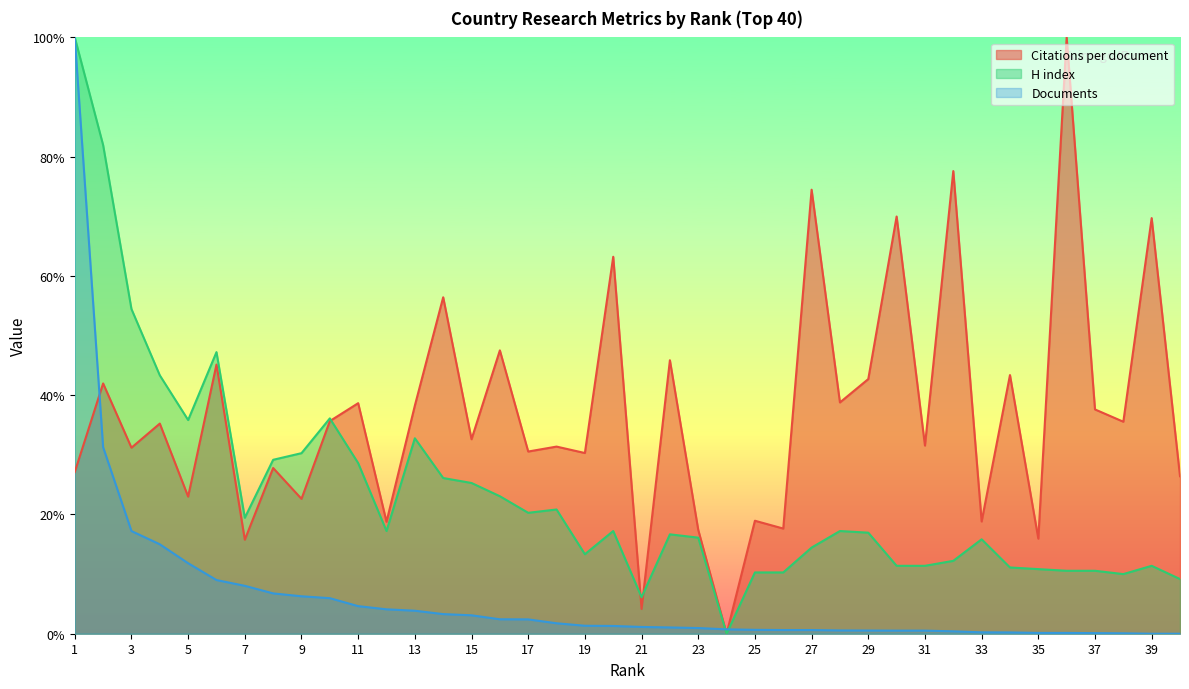

True or false: H index has a value of 4.9 at 22.

False